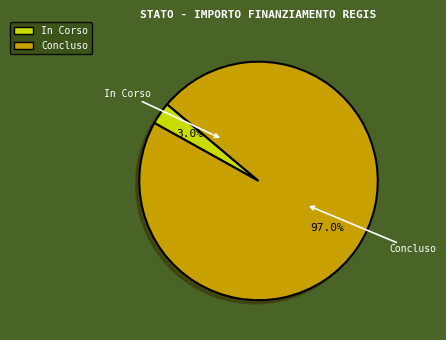

Between Concluso and In Corso, which is larger?

Concluso